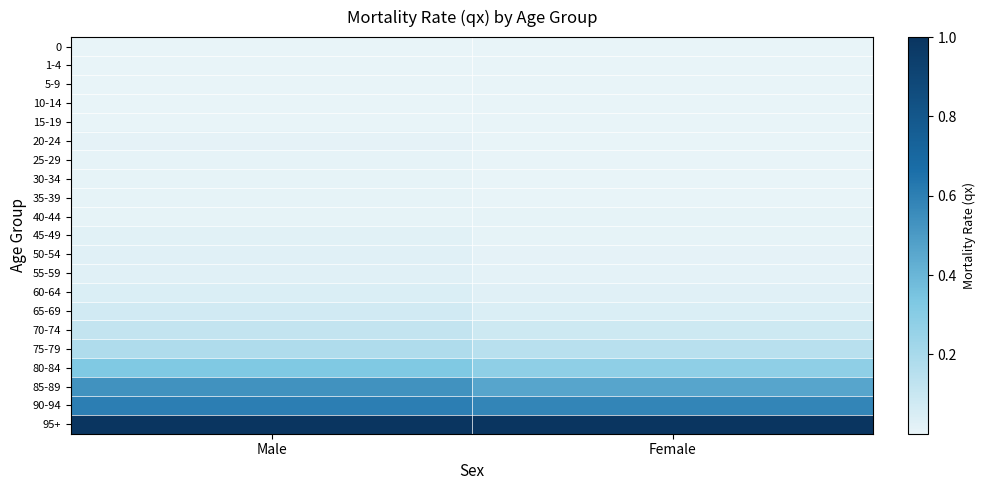

At which category is the sum across all series the highest?

Male